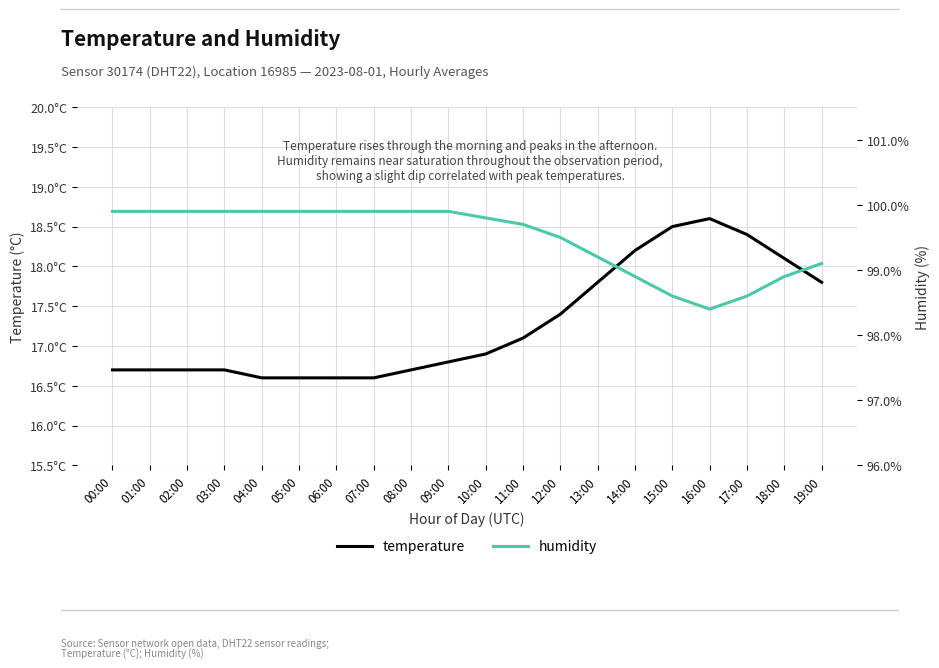

Rank the series at 08:00 from highest to lowest value.

humidity, temperature